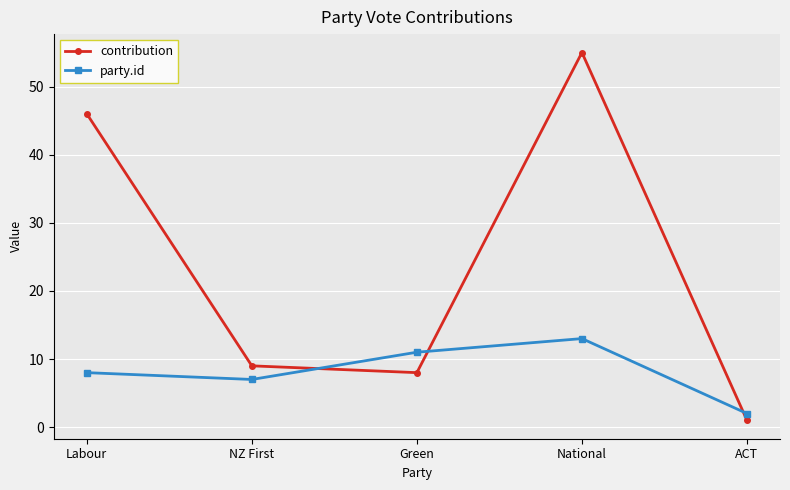

What is the smallest value displayed?

1